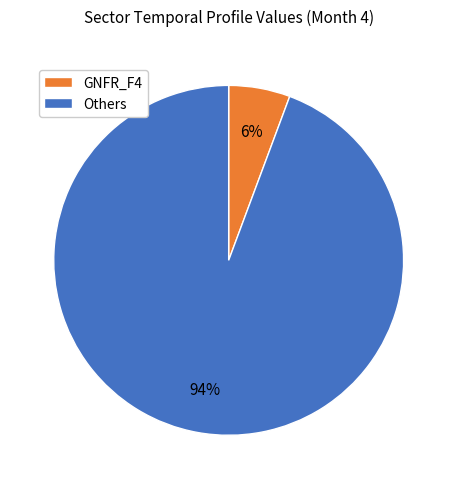

Which category has the biggest portion of the pie?

Others